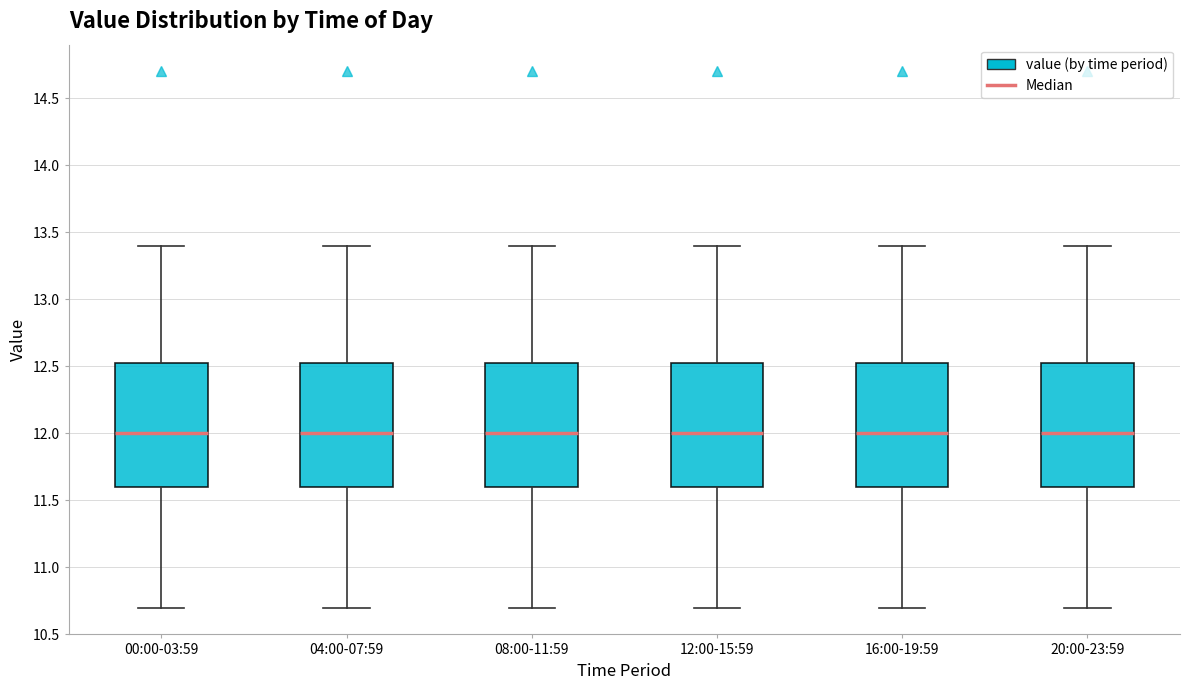

Where does the upper whisker of the box for 16:00-19:59 end on the y-axis? The values are not printed on the chart, so give them approximately, as read against the axis.

13.40